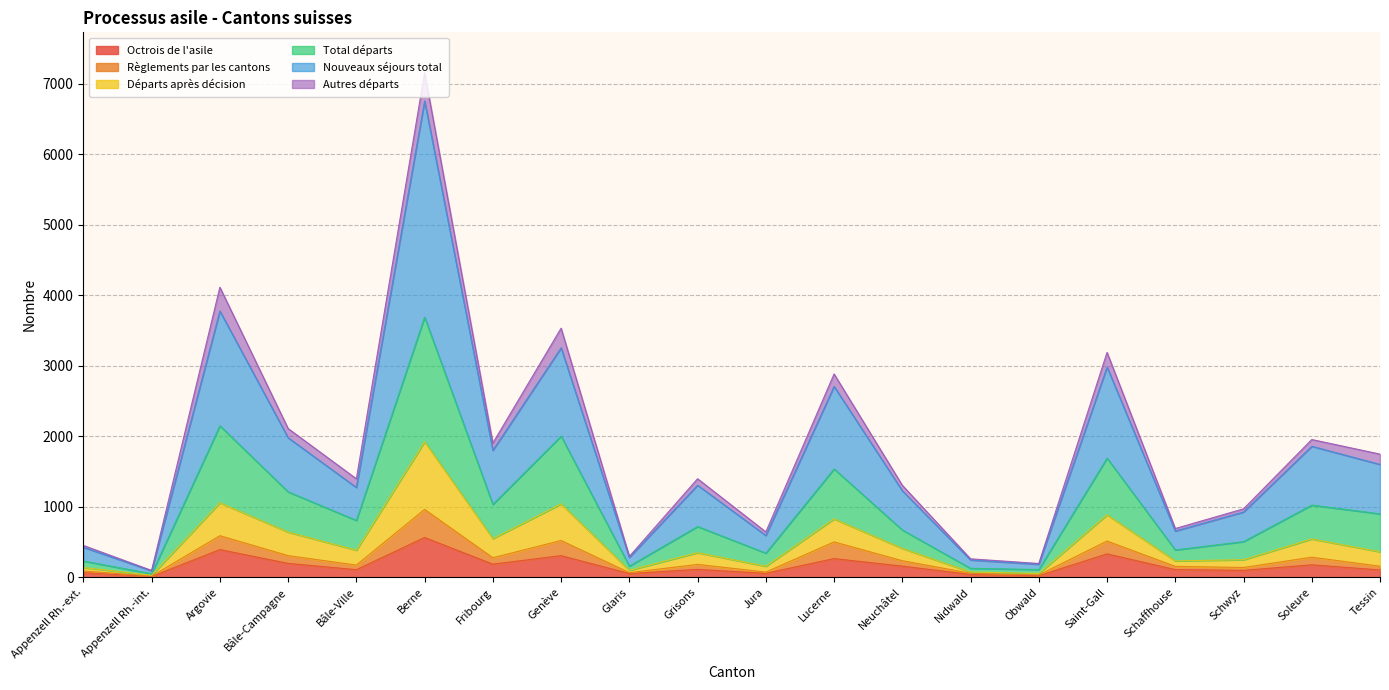

Which category has the highest value in the Octrois de l'asile series?

Berne